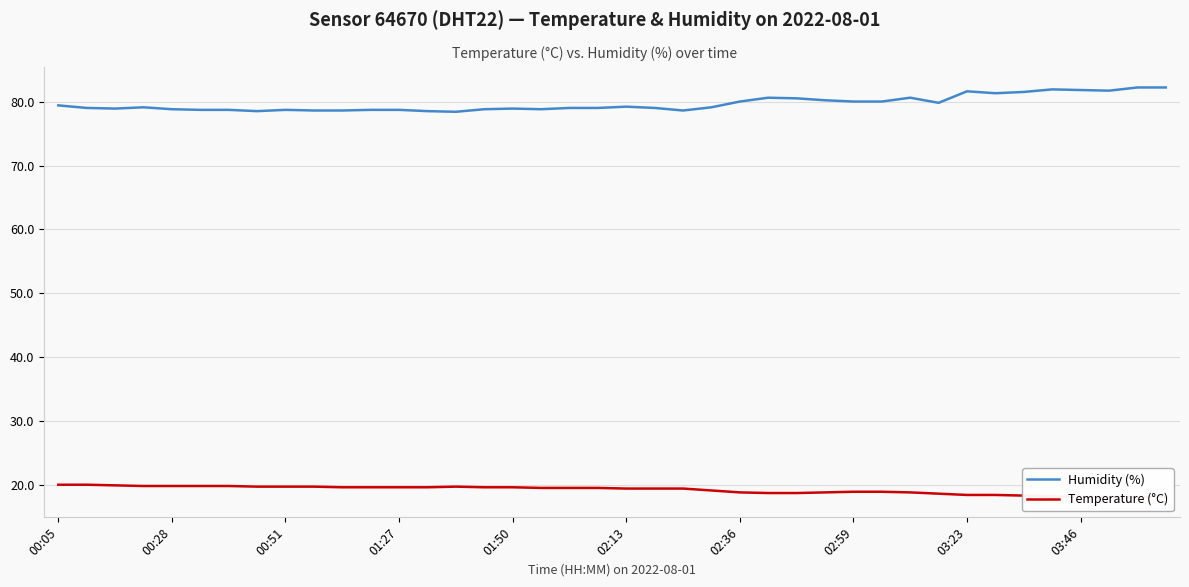

What value does the Temperature (°C) series have at 30?

18.9